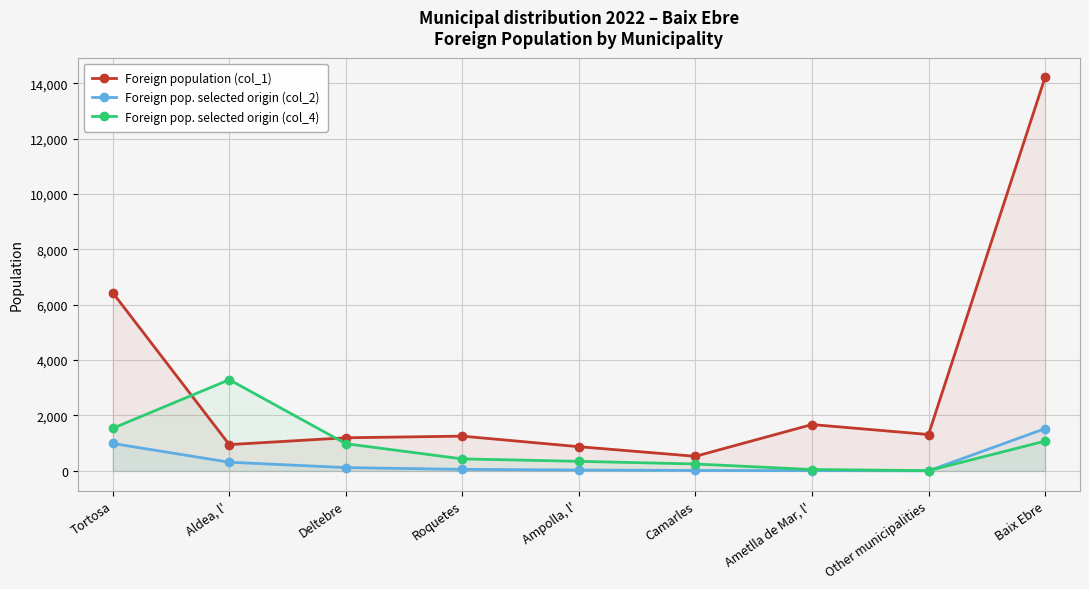

What is the sum of all Foreign pop. selected origin (col_4) values?

7960